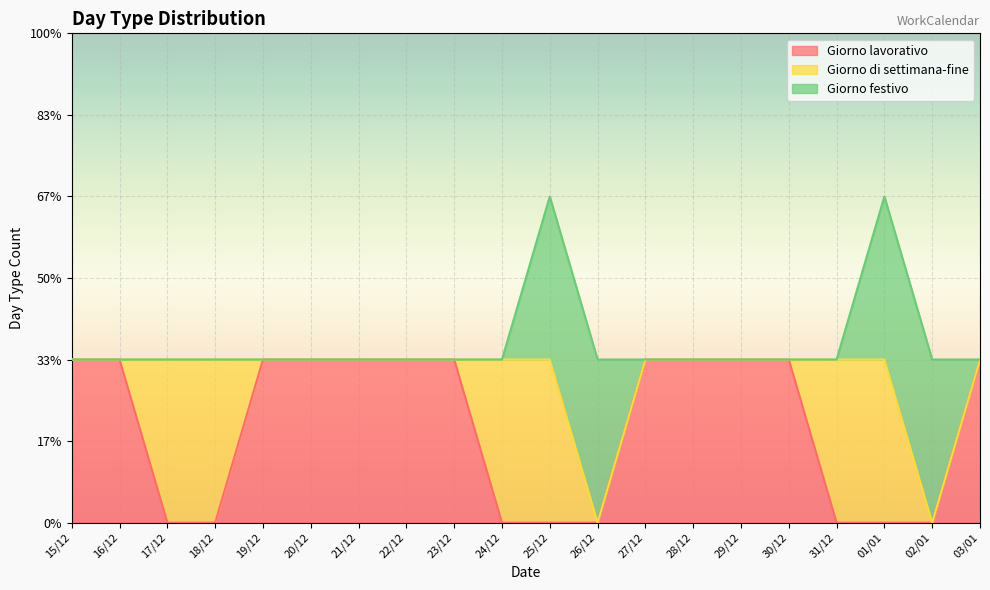

What are all the series names shown in the legend?

Giorno lavorativo, Giorno di settimana-fine, Giorno festivo